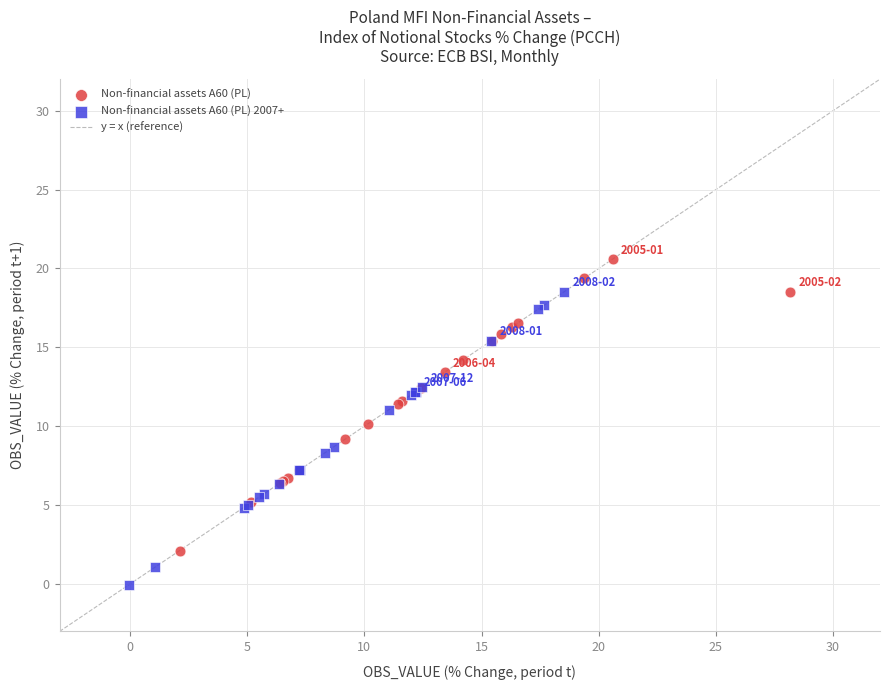

Which series contains the lowest Y value?

Non-financial assets A60 (PL) 2007+